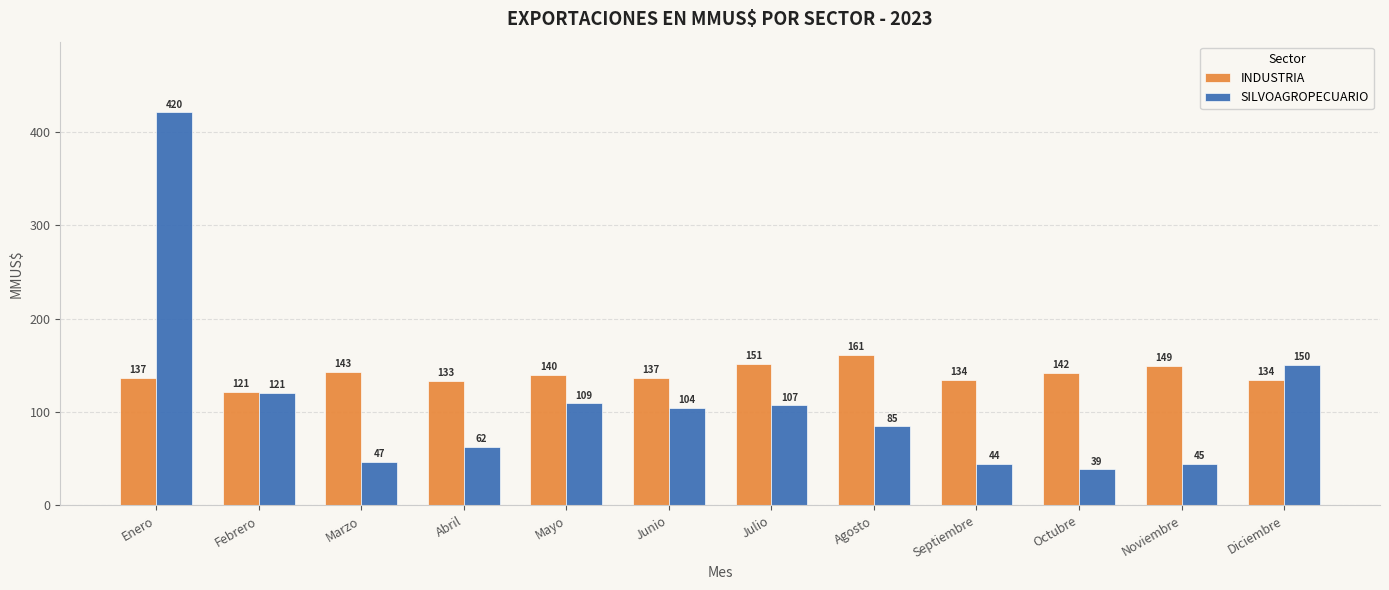

Which series changed the most between Enero and Mayo?

SILVOAGROPECUARIO